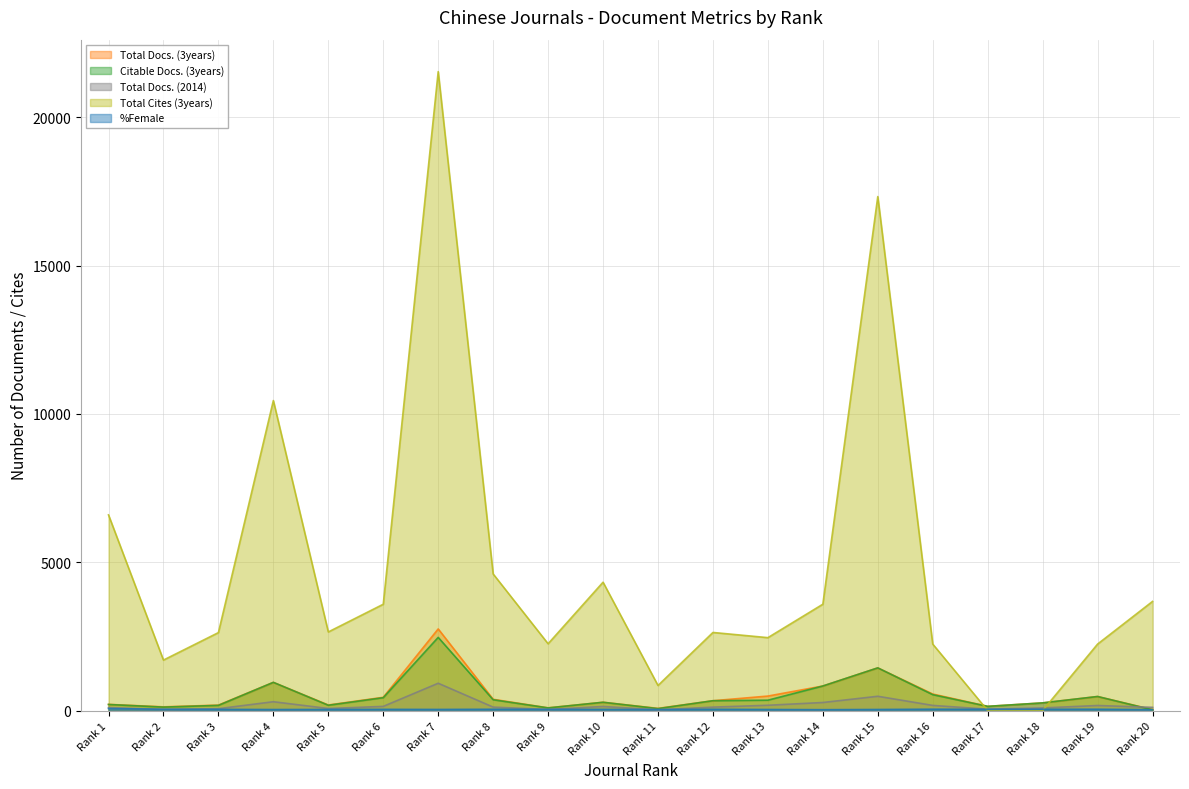

Which series has the widest spread of values?

Total Cites (3years)